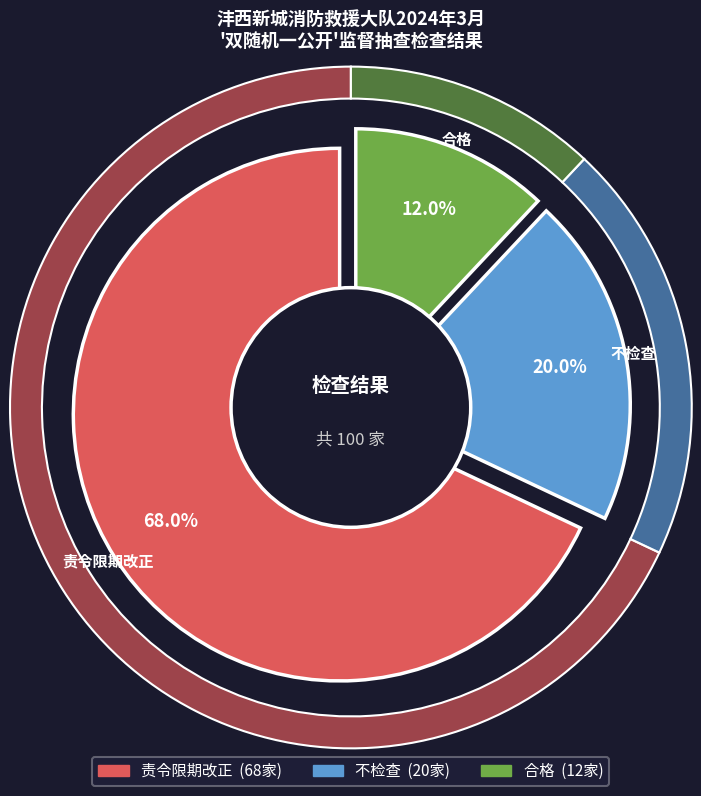

To the nearest percent, what is the difference between the 合格 and 责令限期改正 slice percentages?

56%